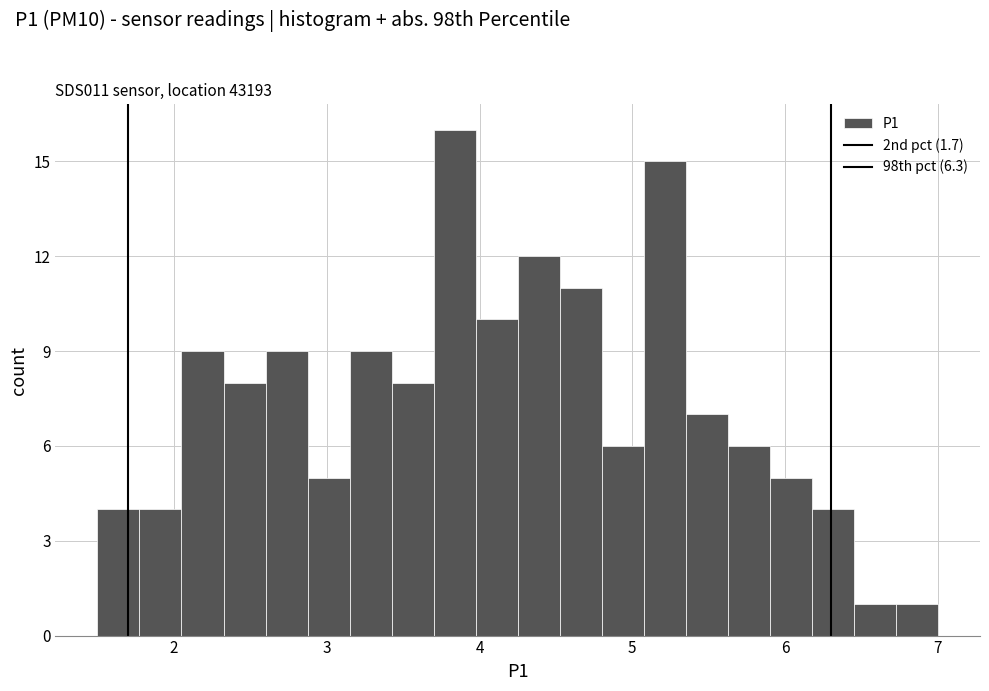

Around what value on the x-axis is the tallest bar? Give the approximate position of its centre, as read against the axis.

3.8